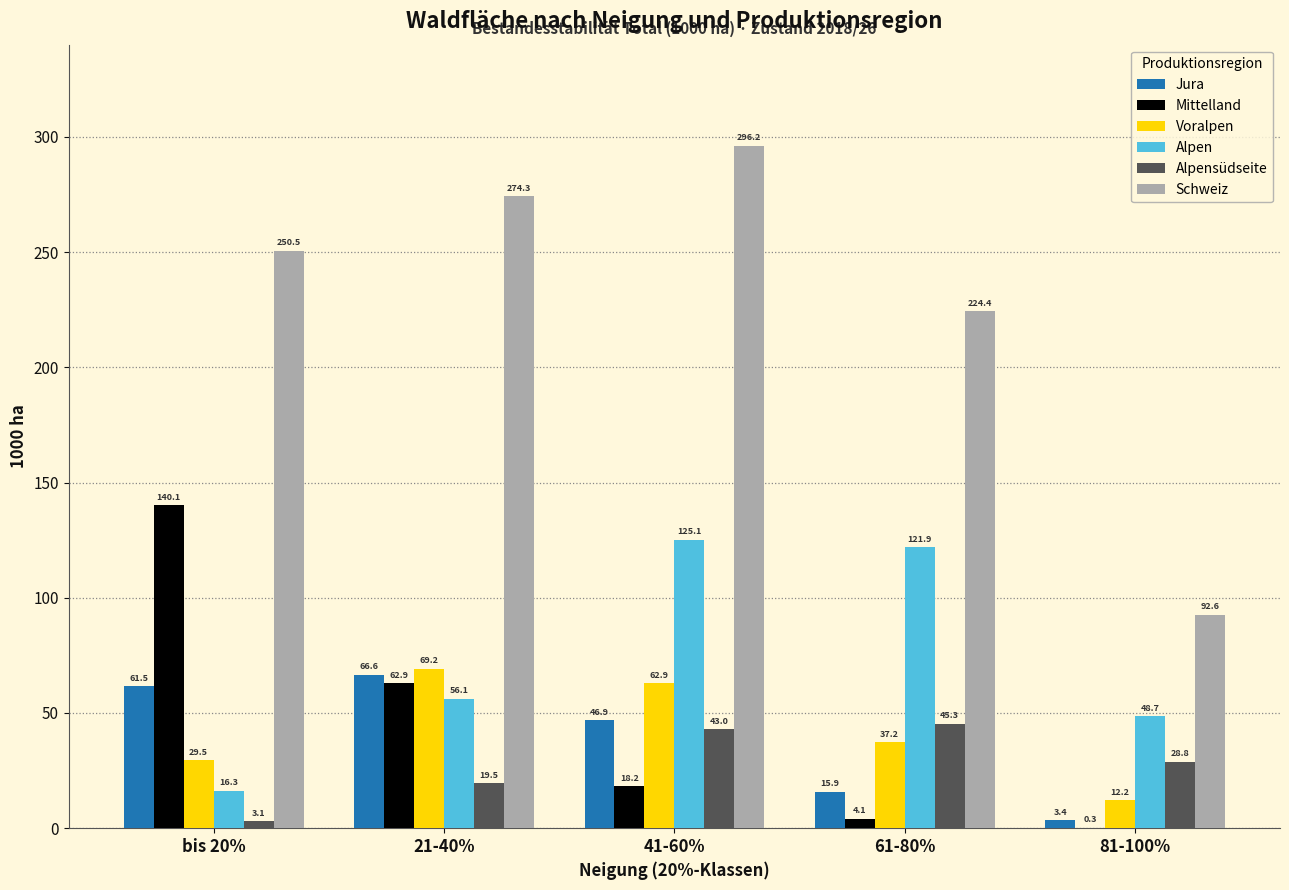

How many data points does each series have?

5